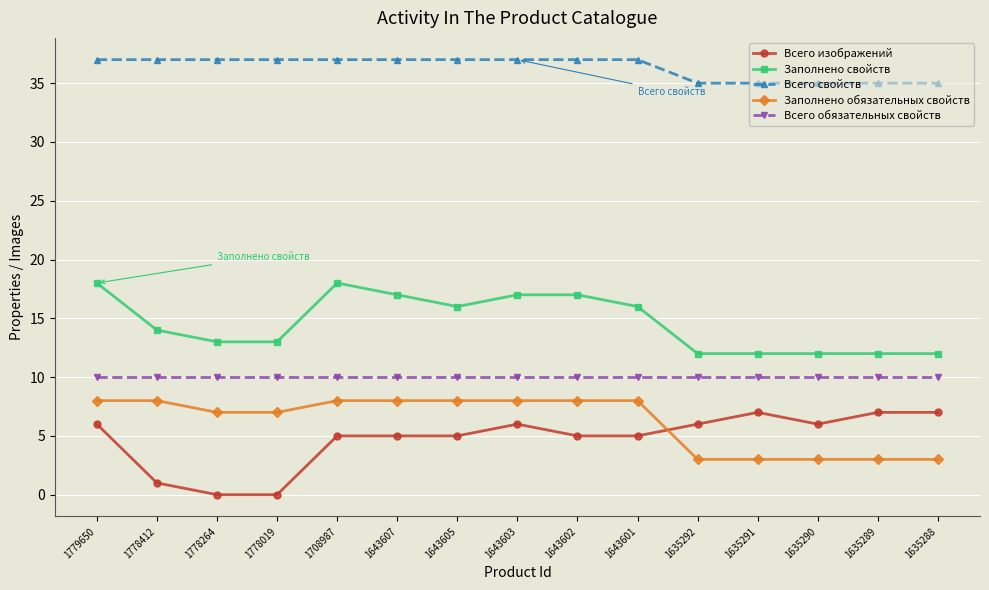

Rank the series at 1635291 from highest to lowest value.

Всего свойств, Заполнено свойств, Всего обязательных свойств, Всего изображений, Заполнено обязательных свойств